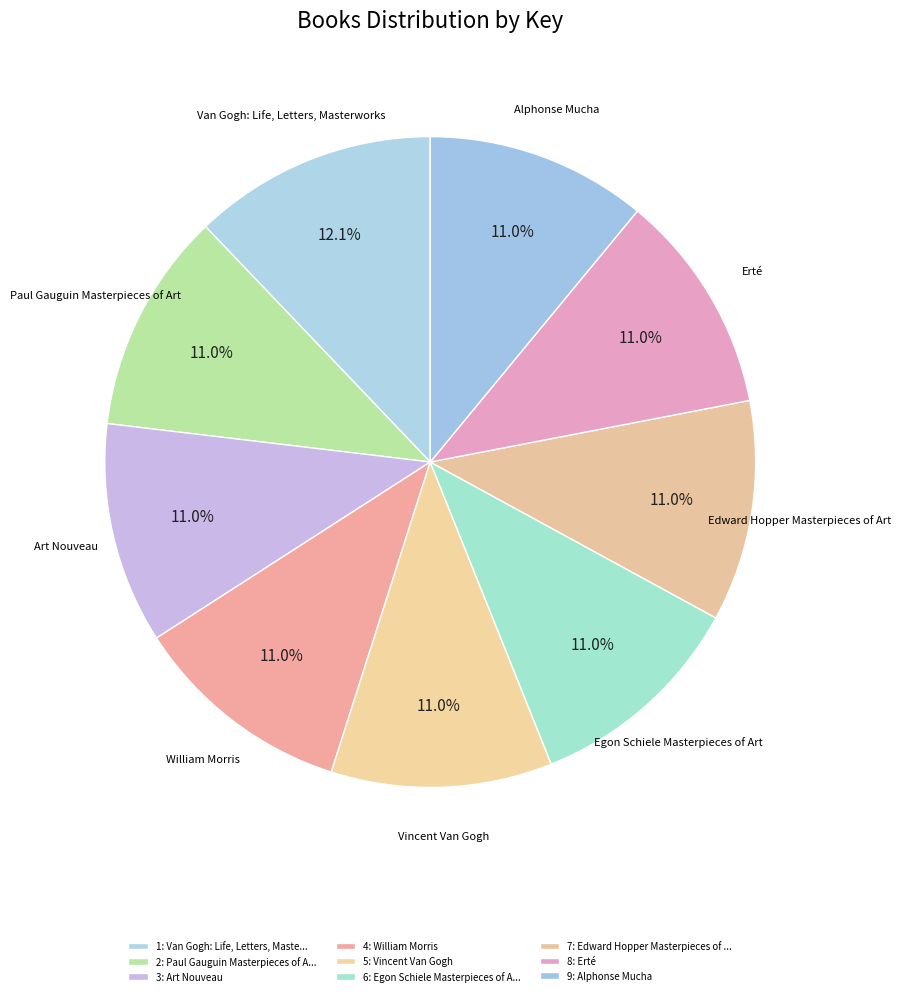

Which has a higher value, Erté or Van Gogh: Life, Letters, Masterworks?

Van Gogh: Life, Letters, Masterworks